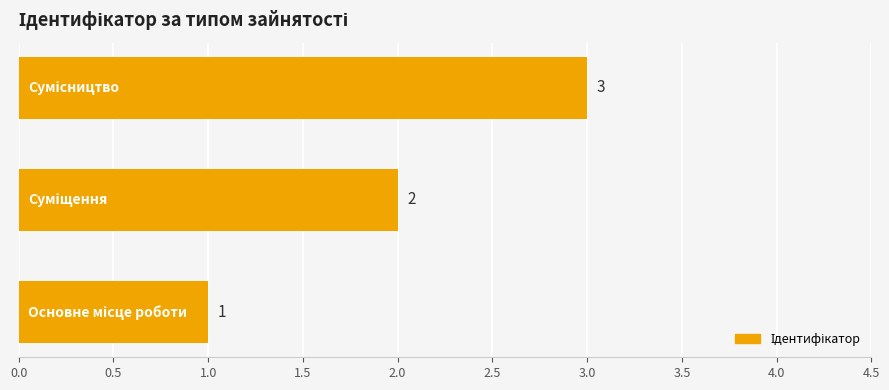

Count the number of data series in this chart.

1